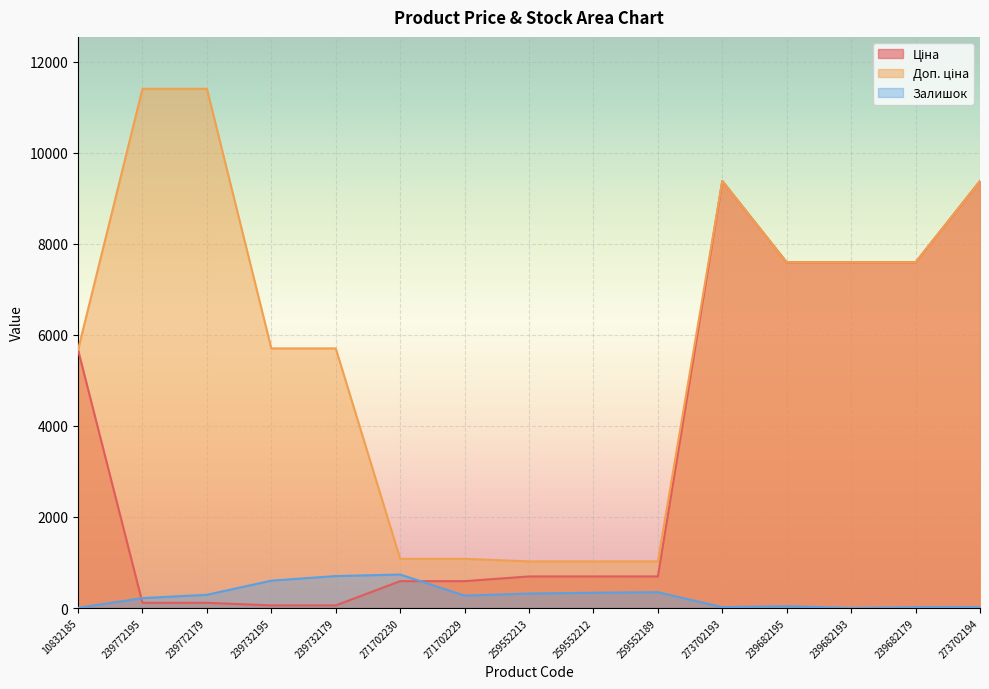

Rank the categories by Залишок value from highest to lowest.

271702230, 239732179, 239732195, 259552189, 259552212, 259552213, 239772179, 271702229, 239772195, 239682195, 273702193, 273702194, 239682179, 10832185, 239682193